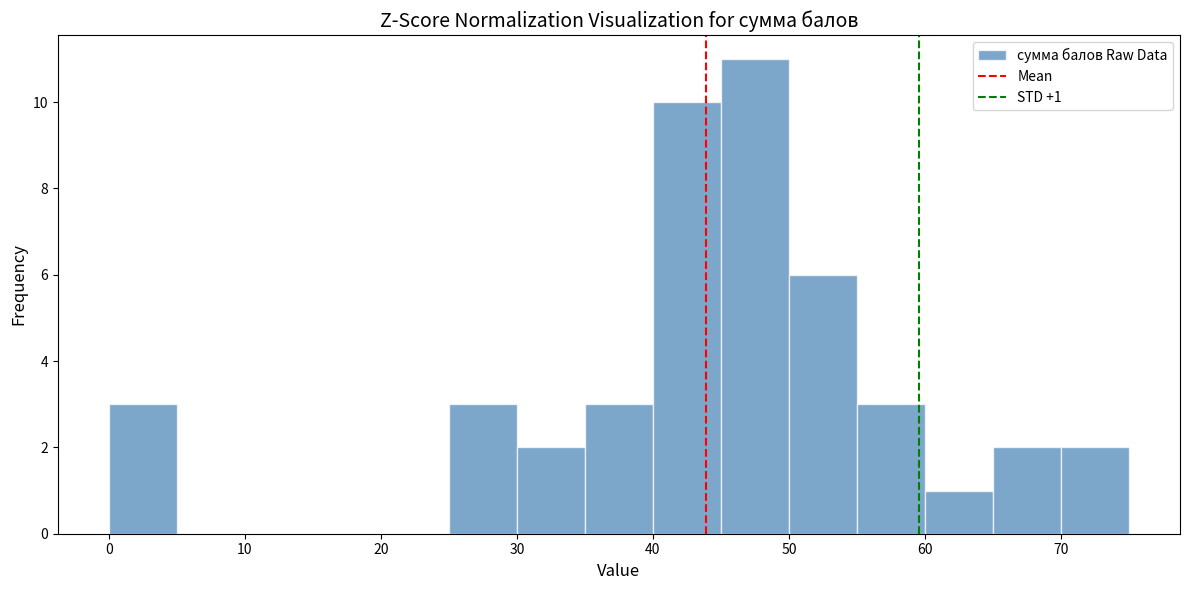

Over which range of the x-axis is the bar tallest?

45 to 50